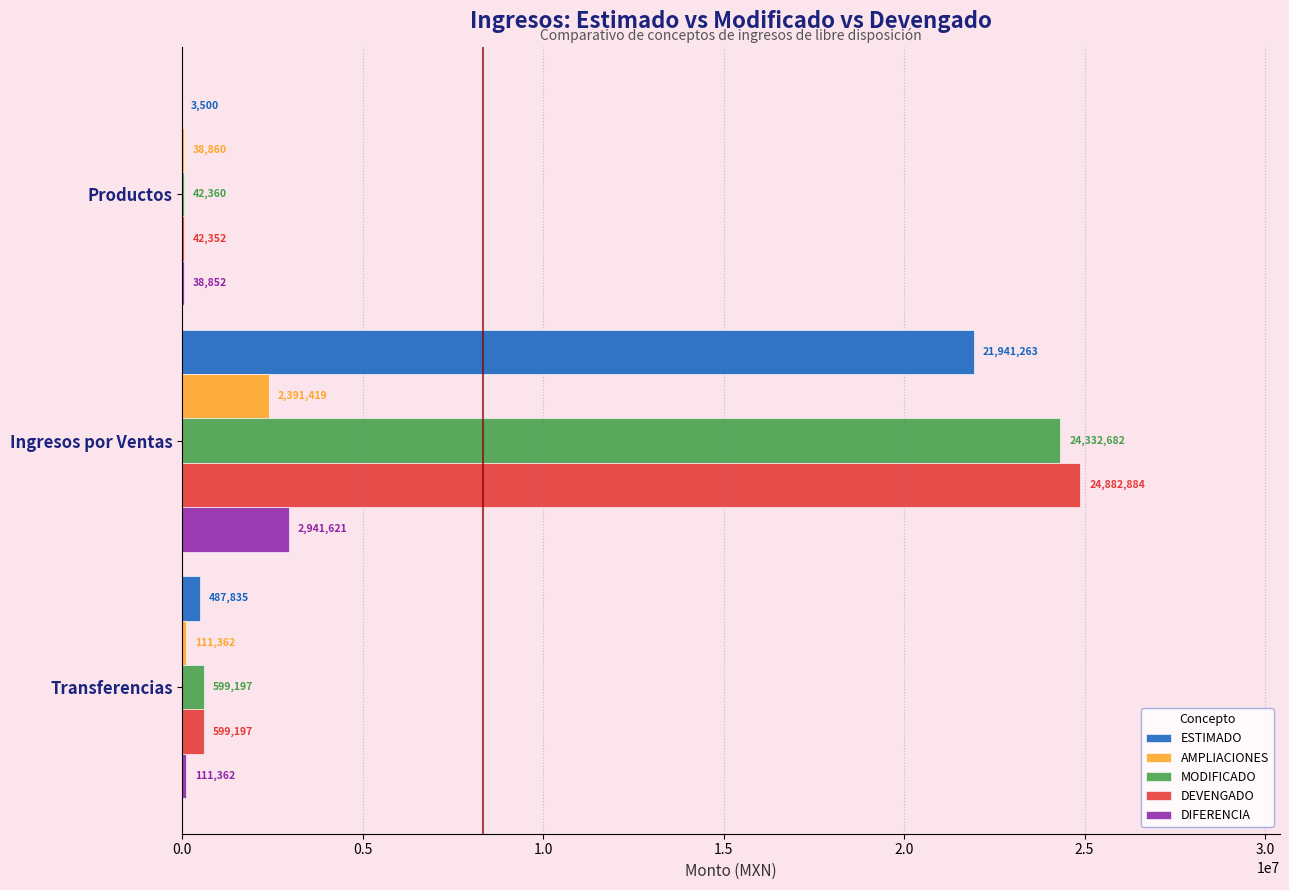

The DIFERENCIA series shows 111362.4 at Transferencias. True or false?

True